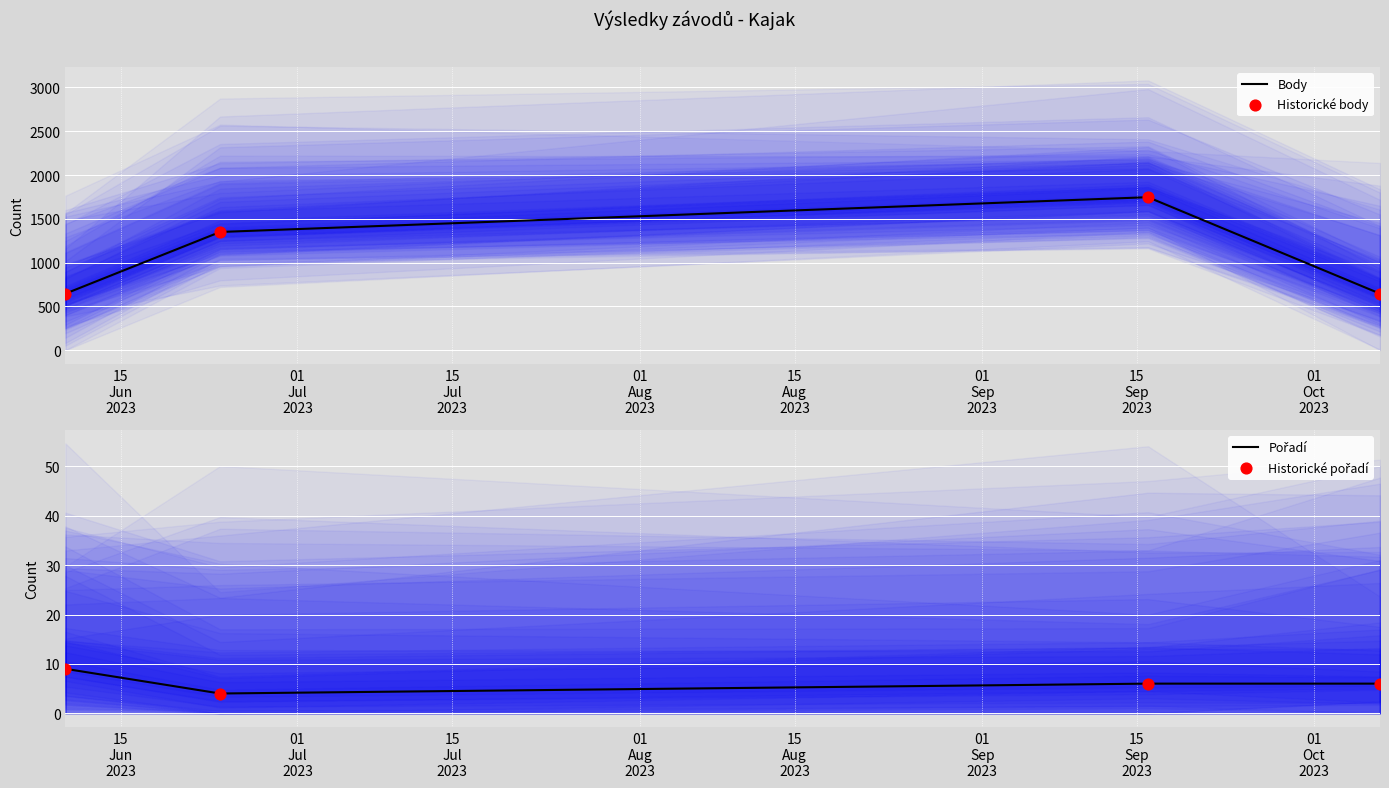

Which series has the largest total across all categories?

Body